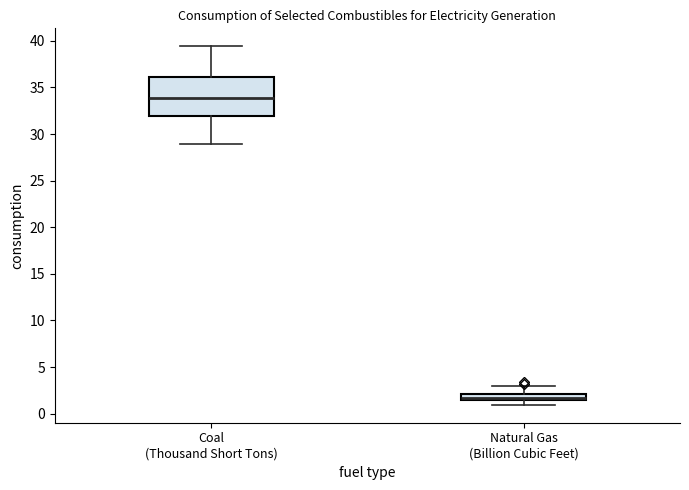

Comparing the boxes themselves (not the whiskers), which one is the tallest?

Coal (Thousand Short Tons)